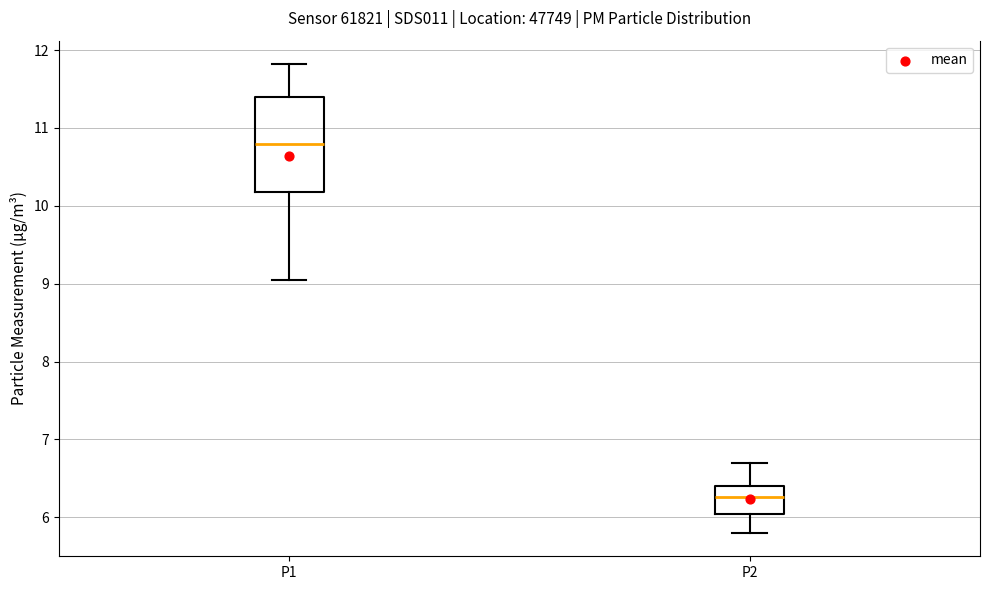

Reading left to right, transcribe this box plot: for each box, give where its median line is, the range the box spans, and where its two whiskers end, as read against the y-axis. The values are not printed on the chart, so give them approximately, as read against the axis.

P1: median 10.8, box 10.2 to 11.4, whiskers 9.1 to 11.8
P2: median 6.3, box 6.0 to 6.4, whiskers 5.8 to 6.7